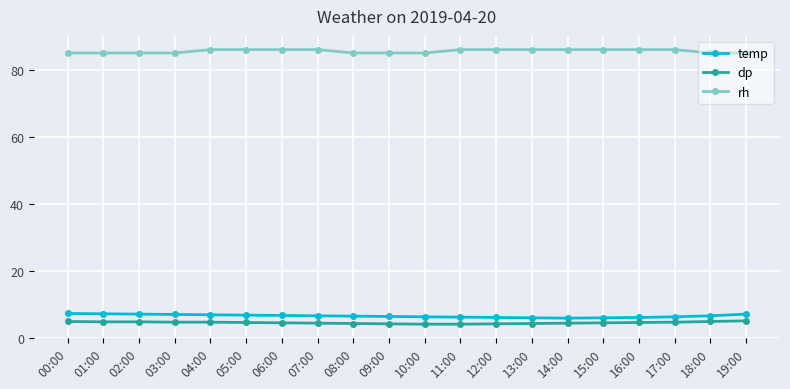

What is the spread (max minus min) of values at 04:00?

81.4